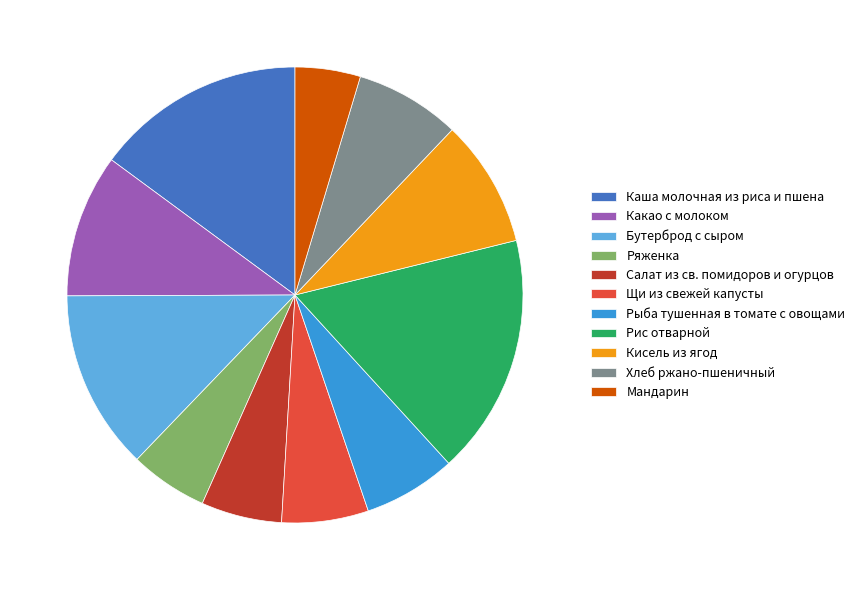

The Щи из свежей капусты slice represents 6% of the pie. True or false?

True